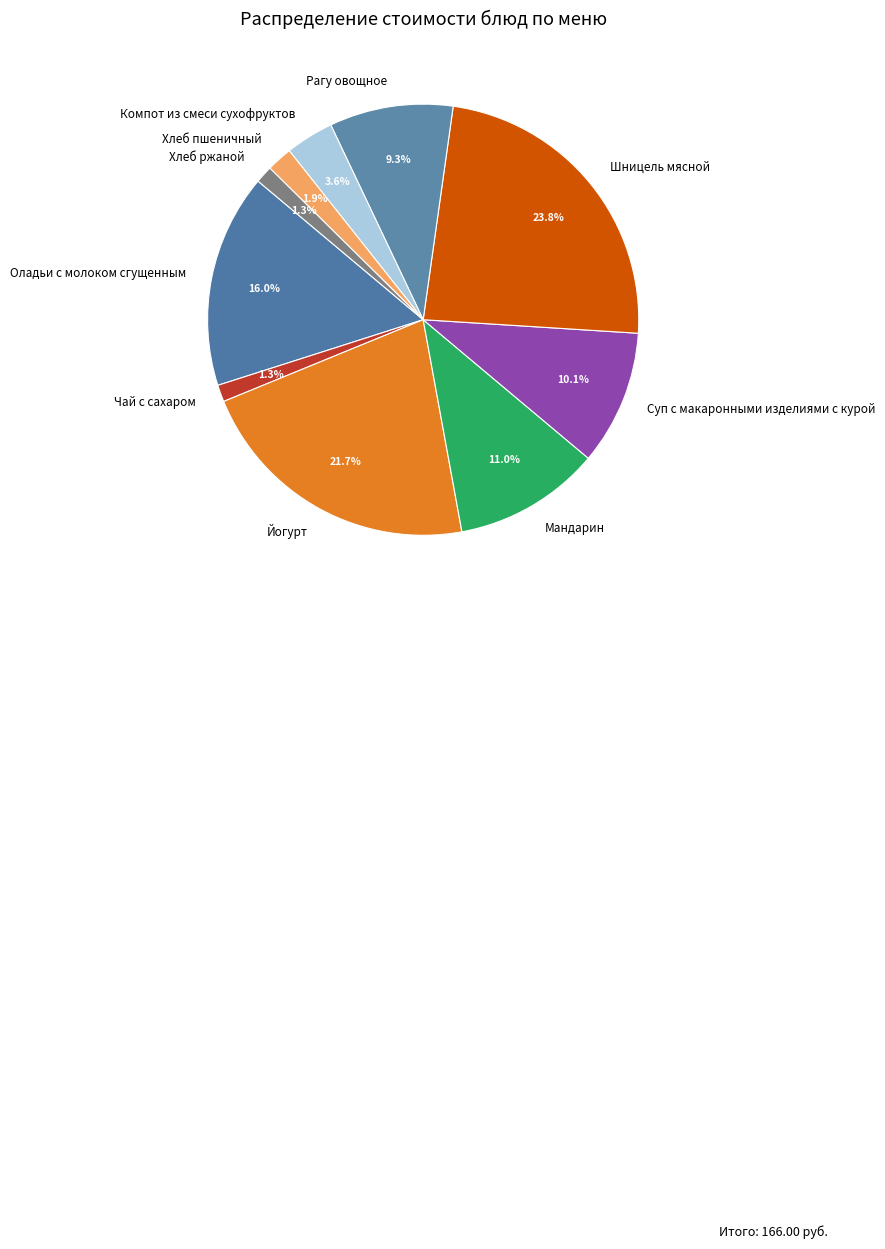

Count the number of slices in the pie.

10